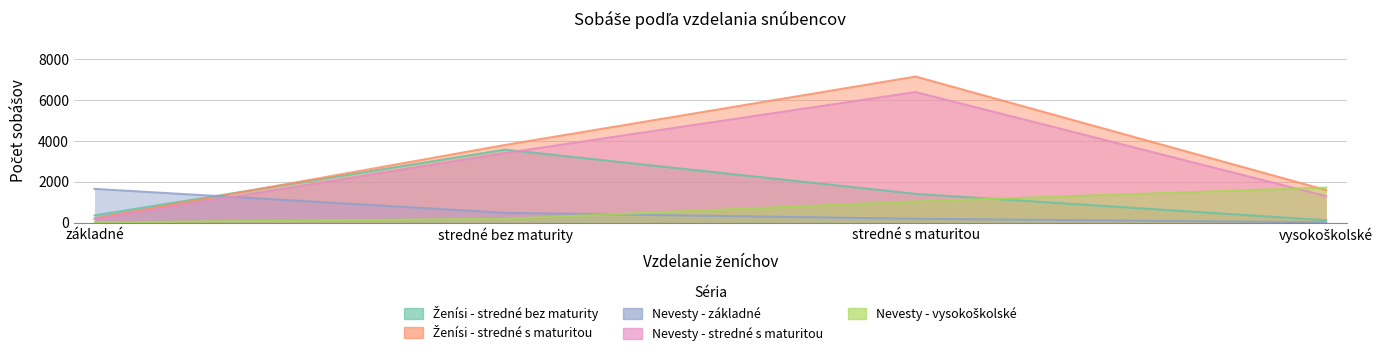

Which series has the largest total across all categories?

Ženísi - stredné s maturitou